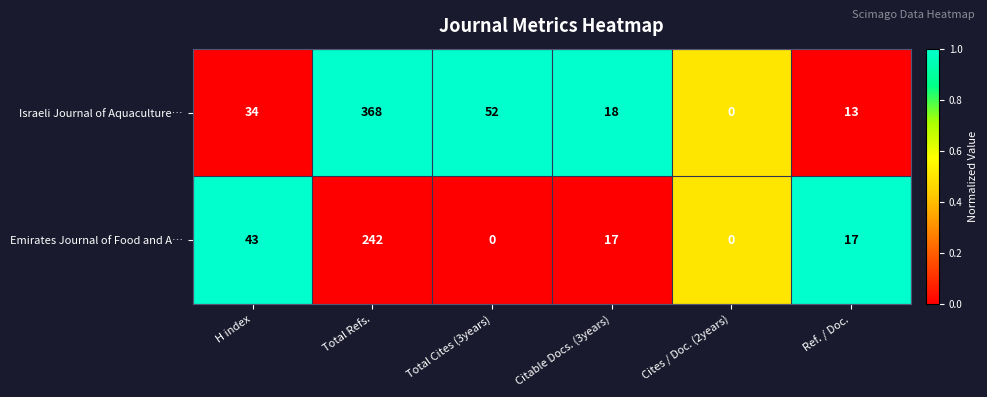

What is the maximum value for Emirates Journal of Food and A…?

242